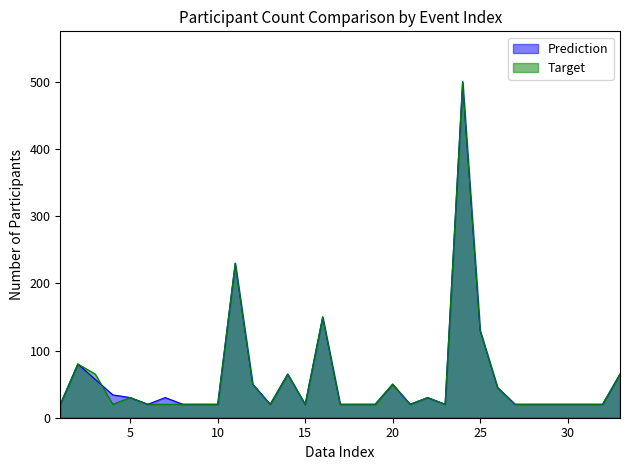

What is the difference between the Target values at 22 and 19?

10